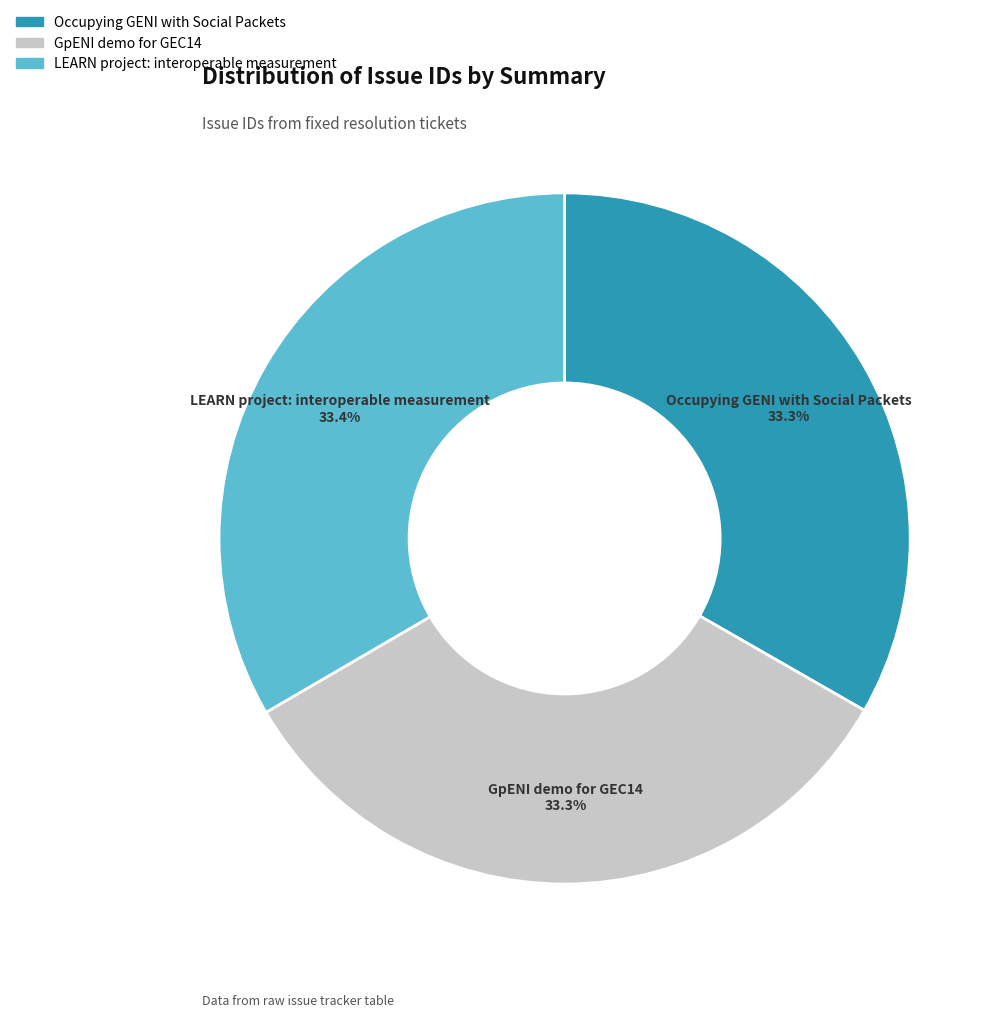

Is the sum of LEARN project: interoperable measurement and GpENI demo for GEC14 greater than half?

Yes